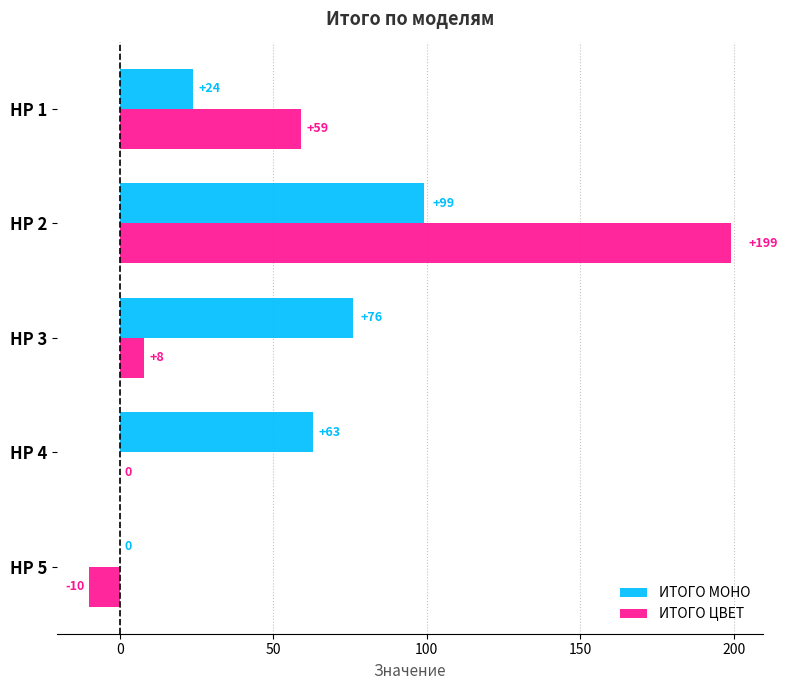

Is the value of ИТОГО ЦВЕТ at HP 4 greater than the value of ИТОГО МОНО at HP 1?

No